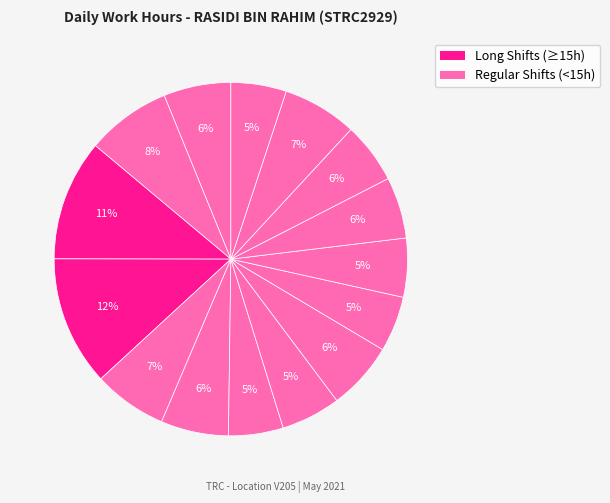

To the nearest percent, what is the average slice percentage?

7%